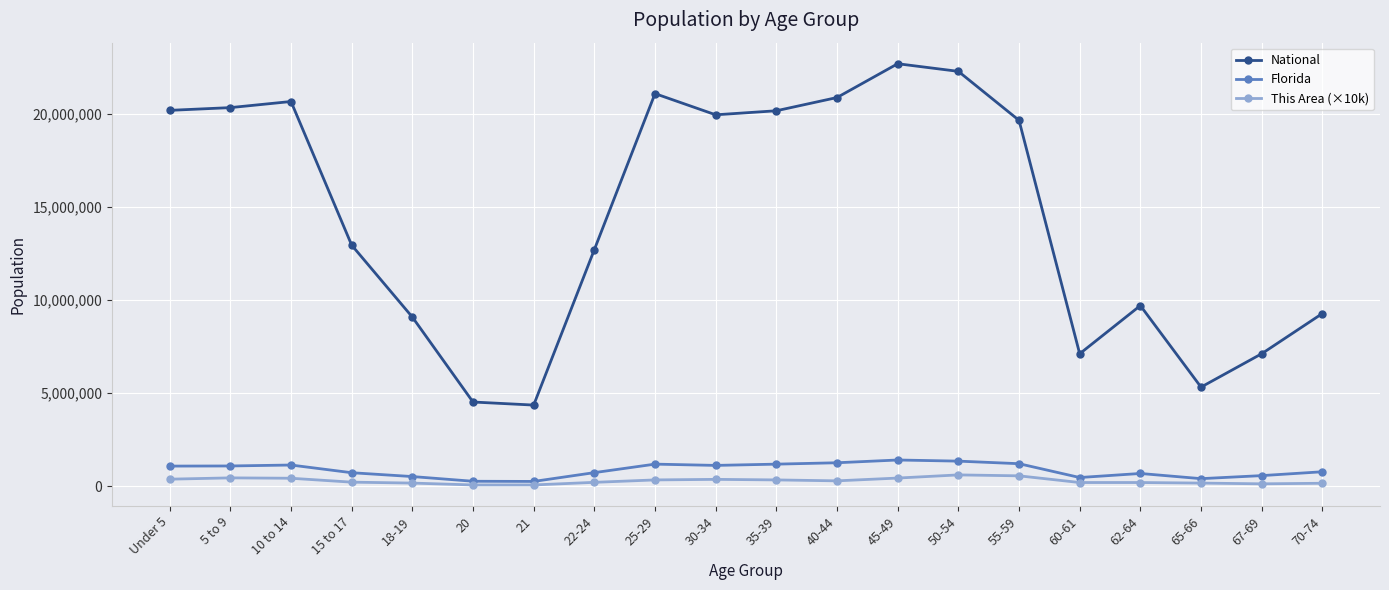

What is the label of the 19th point from the left?

67-69